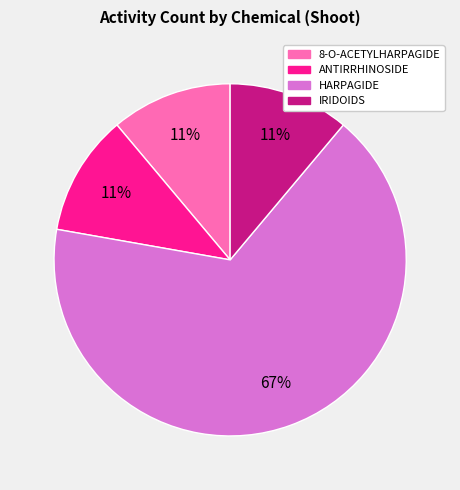

Count the number of slices in the pie.

4